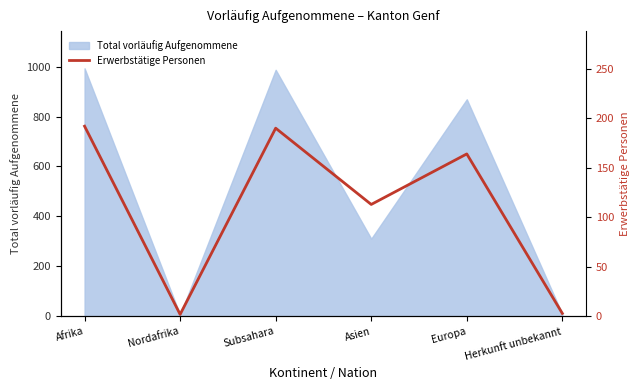

Where is the data nearest to the value 97?

Asien